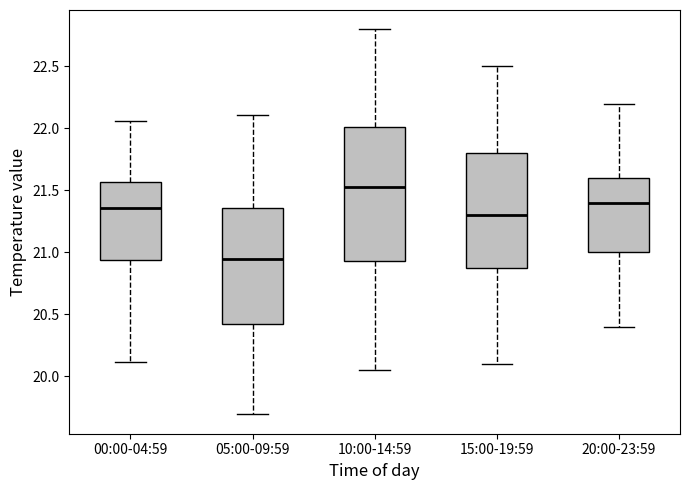

Where does the lower whisker of the box for 10:00-14:59 end on the y-axis? The values are not printed on the chart, so give them approximately, as read against the axis.

20.05